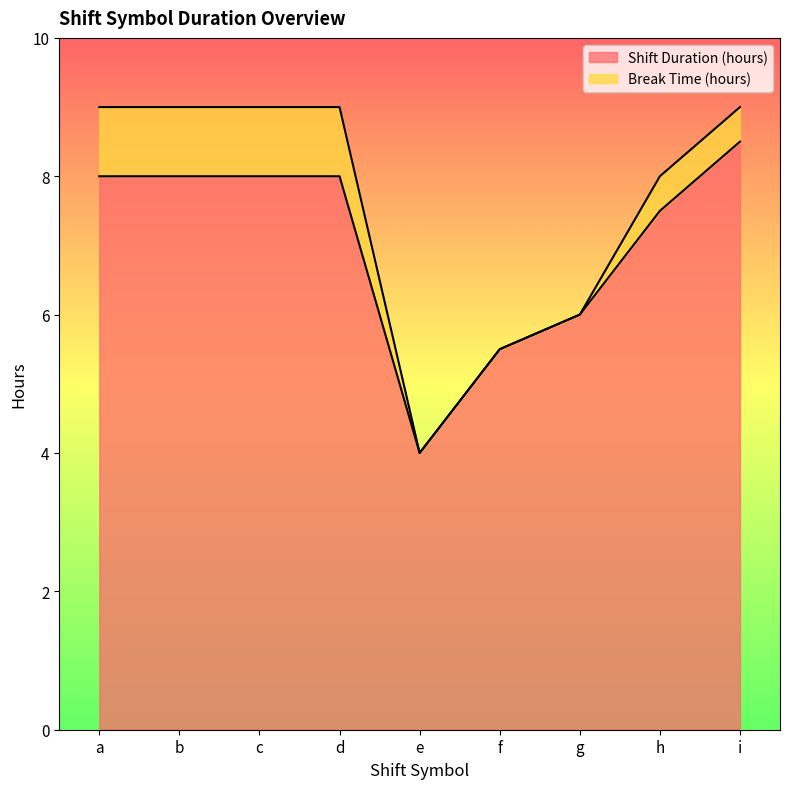

What is the minimum value shown in the chart?

4.0